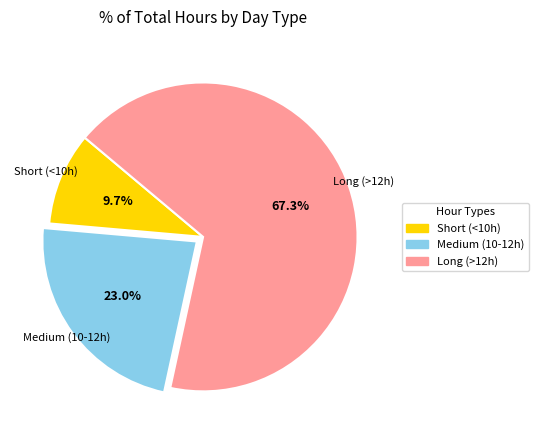

How many segments does this pie chart have?

3